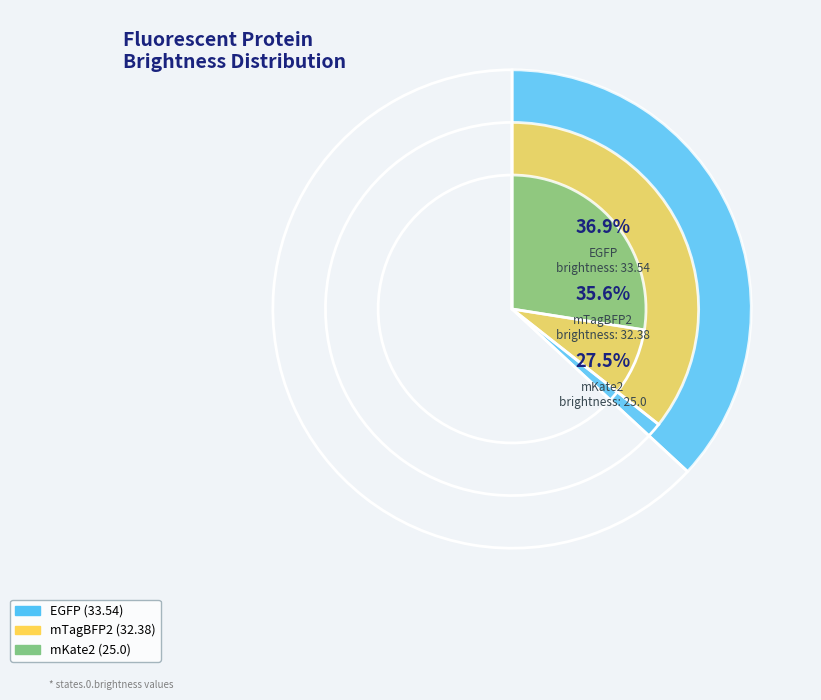

What is the change in value from EGFP to mTagBFP2?

-1.2